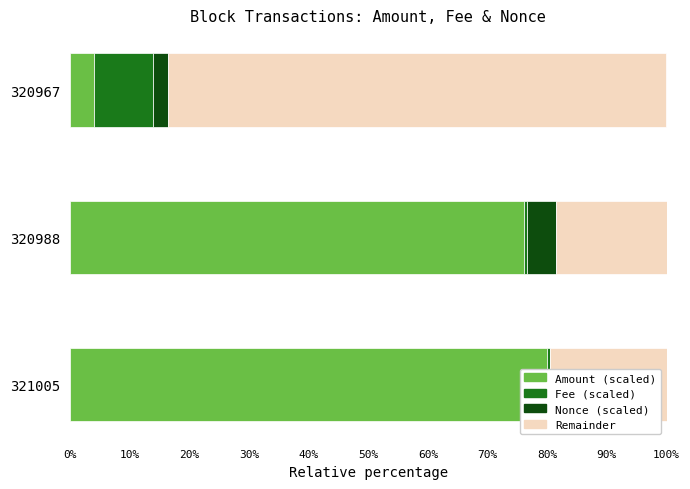

What is the value of the Amount (scaled) bar at the 1st from the left?

80.0